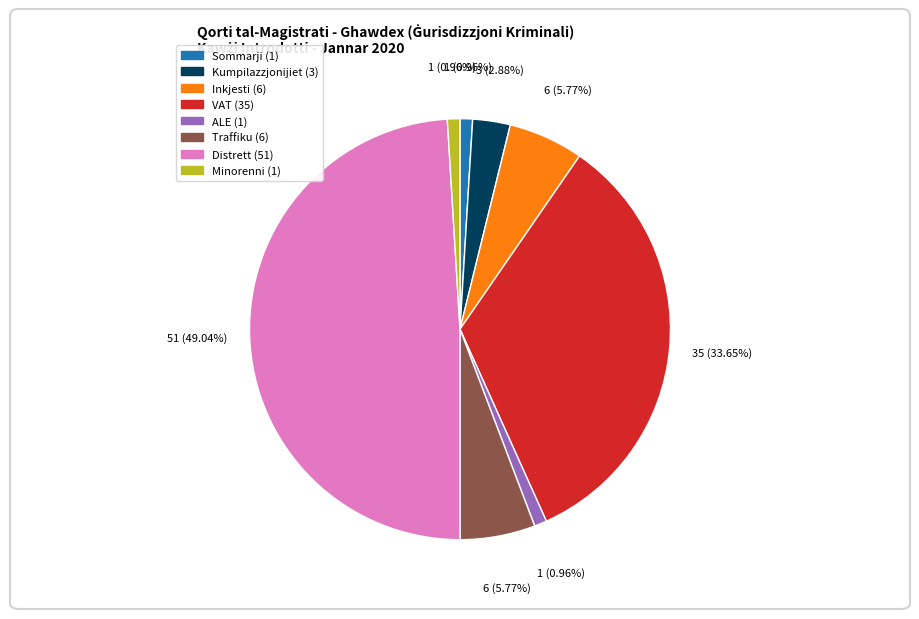

What is the largest slice in the pie chart?

Distrett